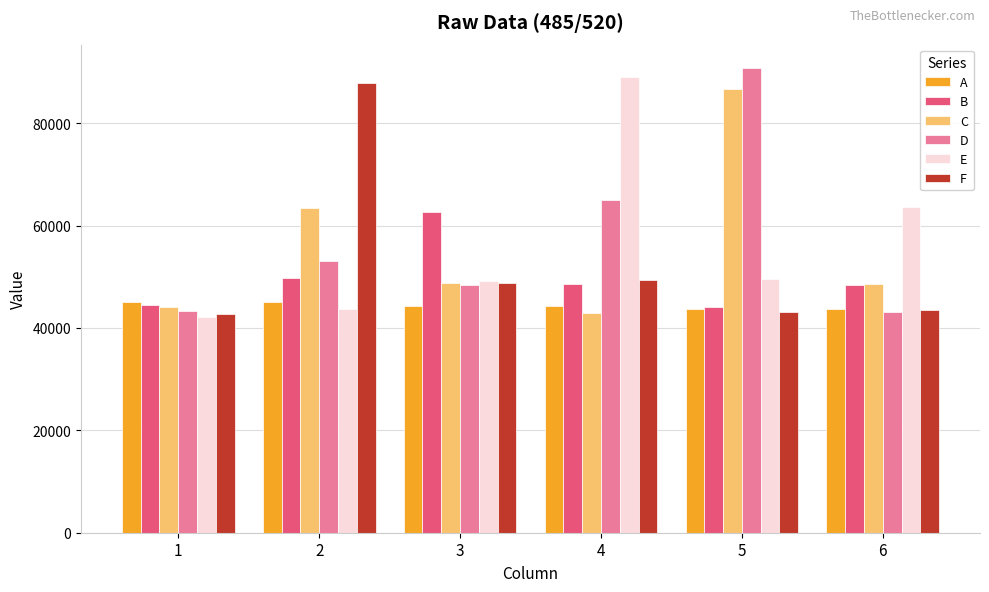

How many distinct data groups are displayed?

6